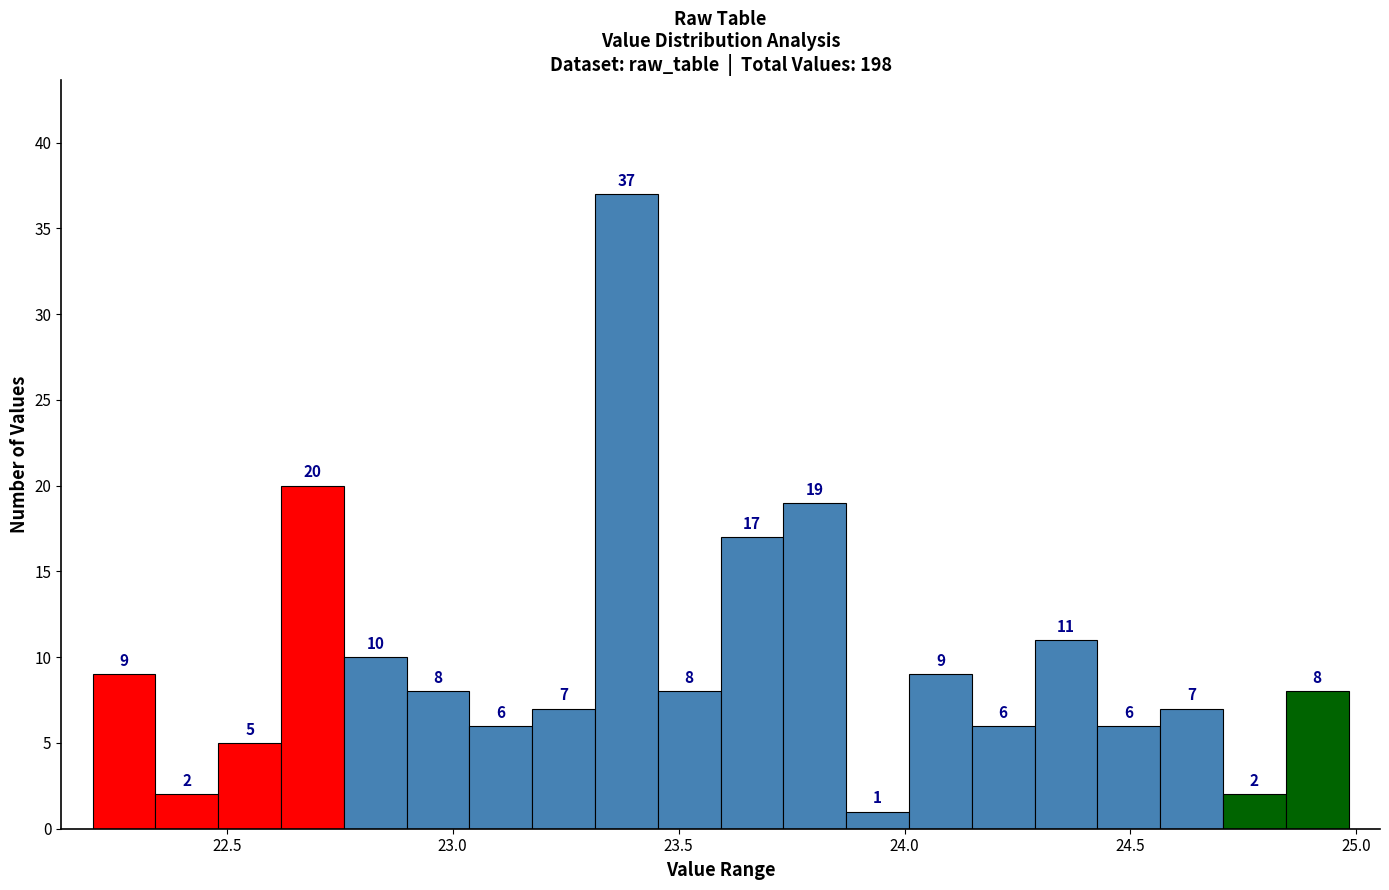

Read against the x-axis, roughly where is the centre of the tallest bar?

23.40